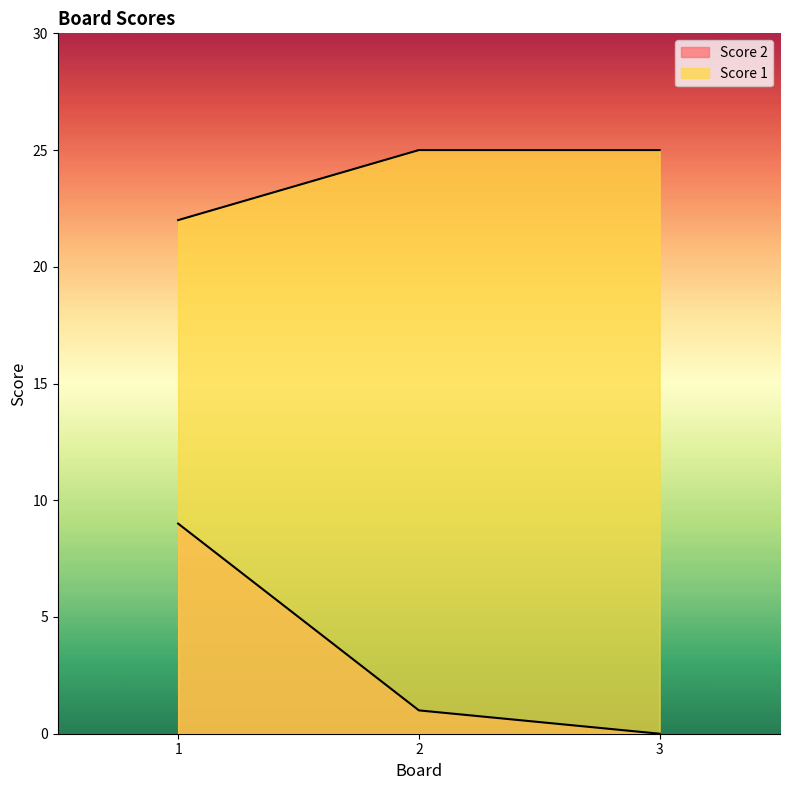

Which series has the largest total across all categories?

Score 1